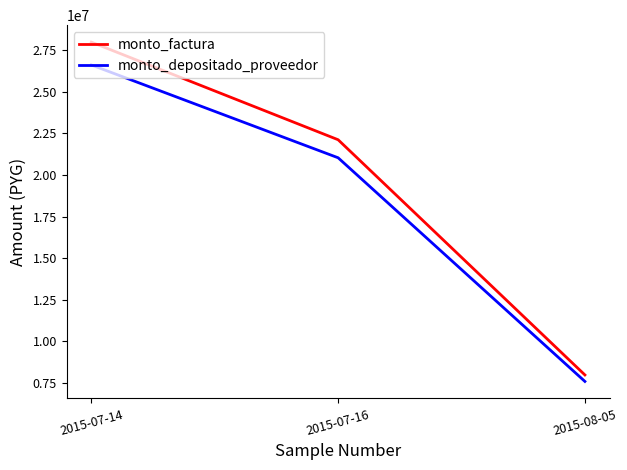

At which category is the sum across all series the highest?

2015-07-14